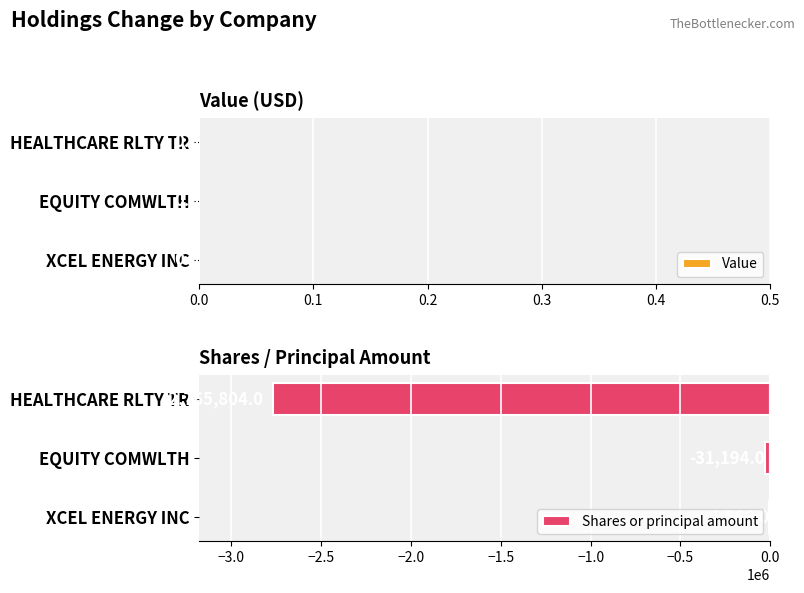

What is the sum of the values at EQUITY COMWLTH and HEALTHCARE RLTY TR?

-2796998